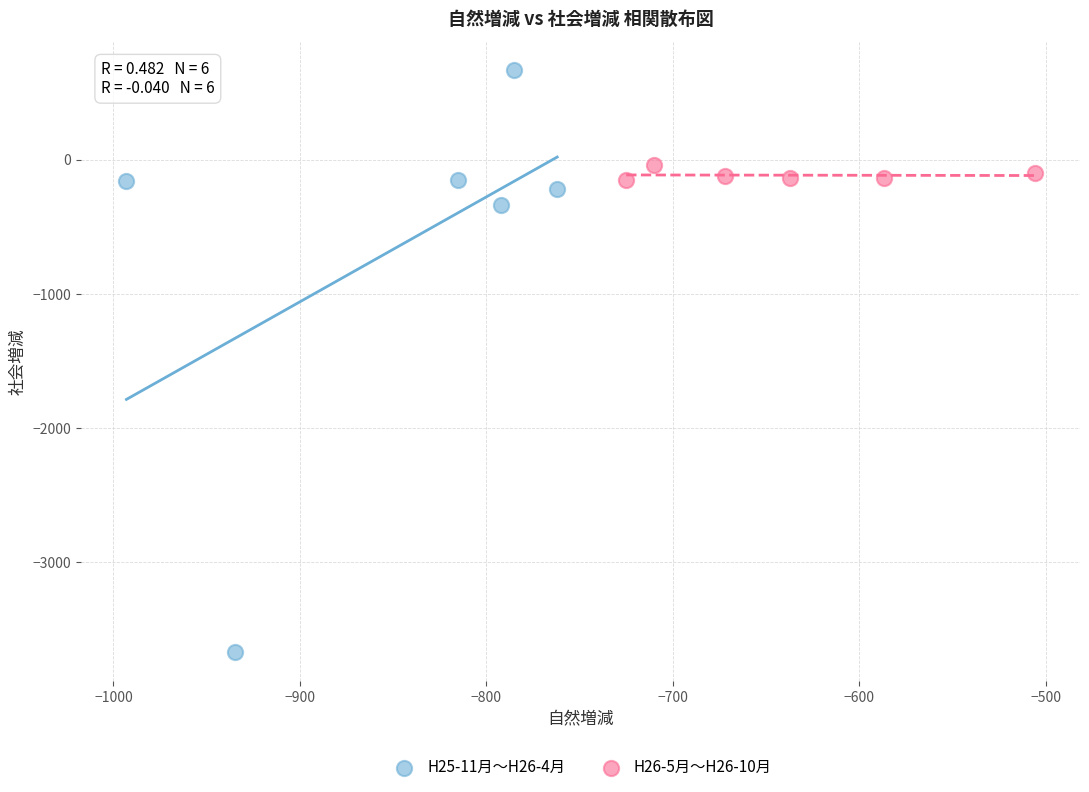

Which series contains the lowest Y value?

H25-11月〜H26-4月